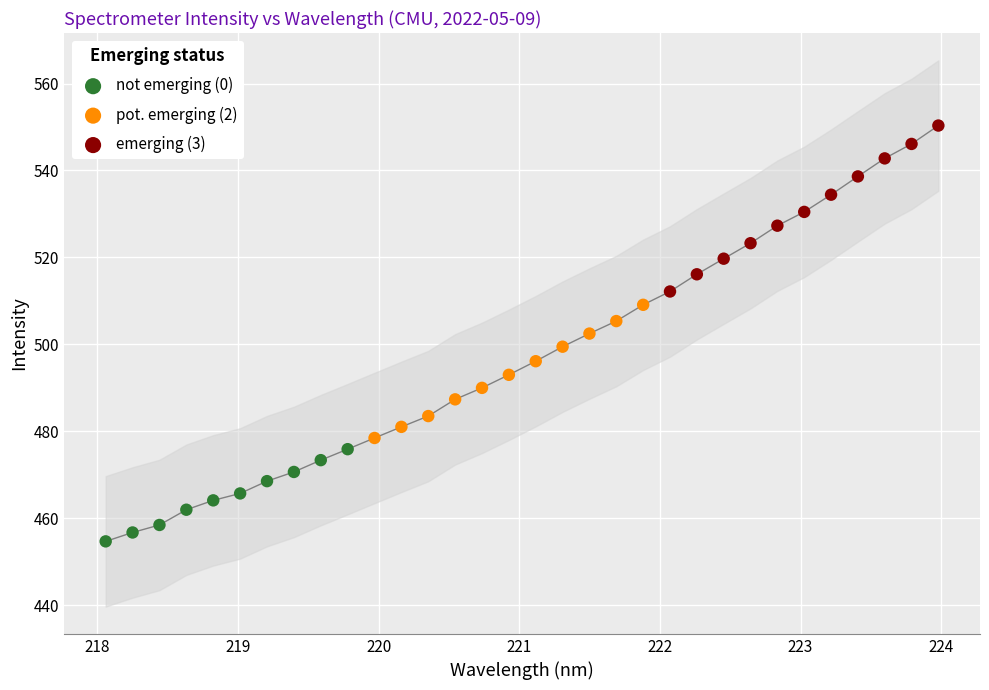

Which series contains the lowest Y value?

not emerging (0)